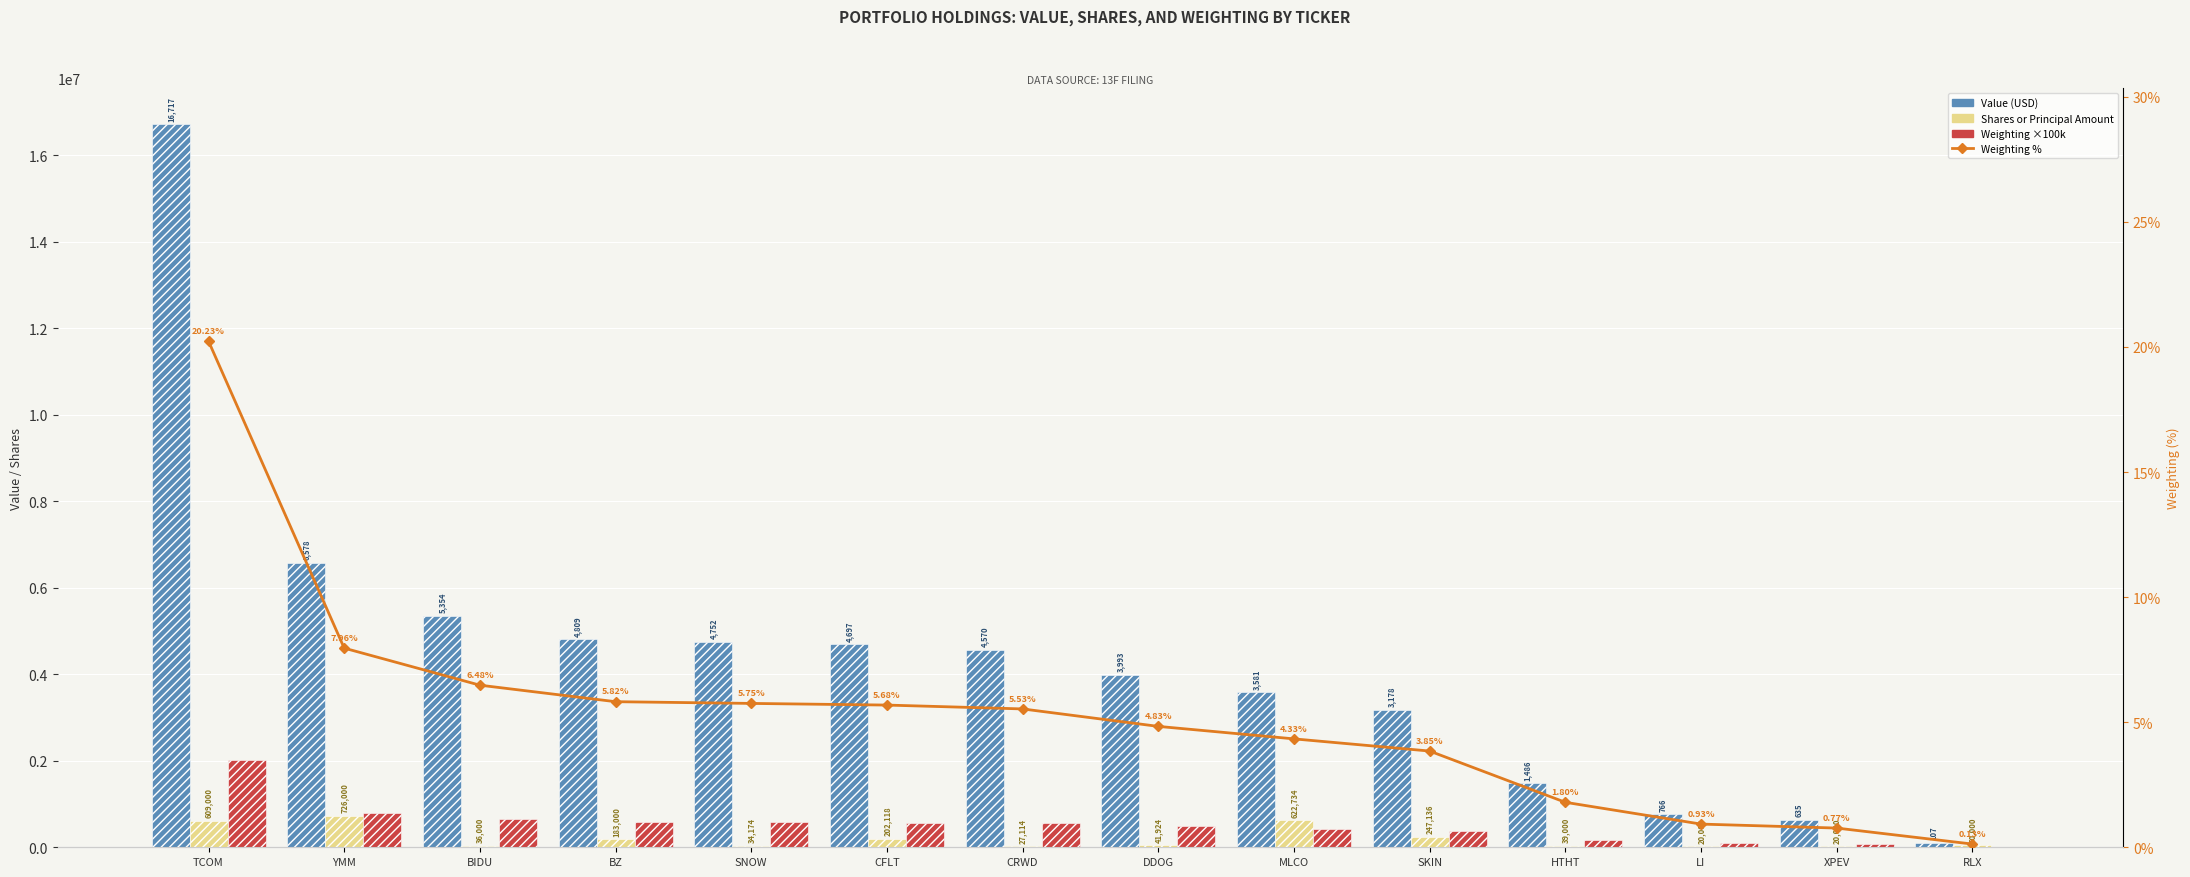

What is the total value across all series at BZ?

5573905.8